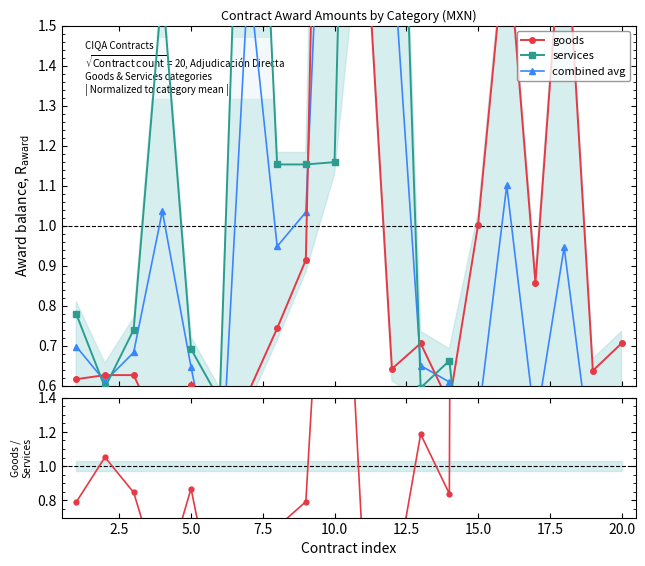

Reading left to right, transcribe all the data shown in this chart.

goods: 0.6	0.6	0.6	0.5	0.6	0.0	0.6	0.7	0.9	4.2	1.9	0.6	0.7	0.6	1.0	1.7	0.9	1.8	0.6	0.7
services: 0.8	0.6	0.7	1.6	0.7	0.6	2.7	1.2	1.2	1.2	4.0	2.8	0.6	0.7	0.0	0.5	0.1	0.1	0.1	0.0
combined avg: 0.7	0.6	0.7	1.0	0.6	0.3	1.6	0.9	1.0	2.7	2.9	1.7	0.6	0.6	0.5	1.1	0.5	0.9	0.4	0.4
goods / services: 0.8	1.1	0.8	0.3	0.9	0.0	0.2	0.6	0.8	3.7	0.5	0.2	1.2	0.8	44.8	3.8	6.2	36.3	4.7	33.5